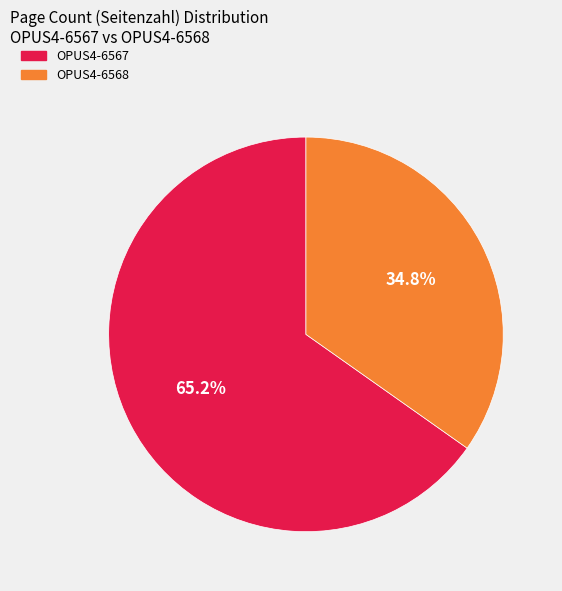

How much of the chart is everything except OPUS4-6567?

34.8%